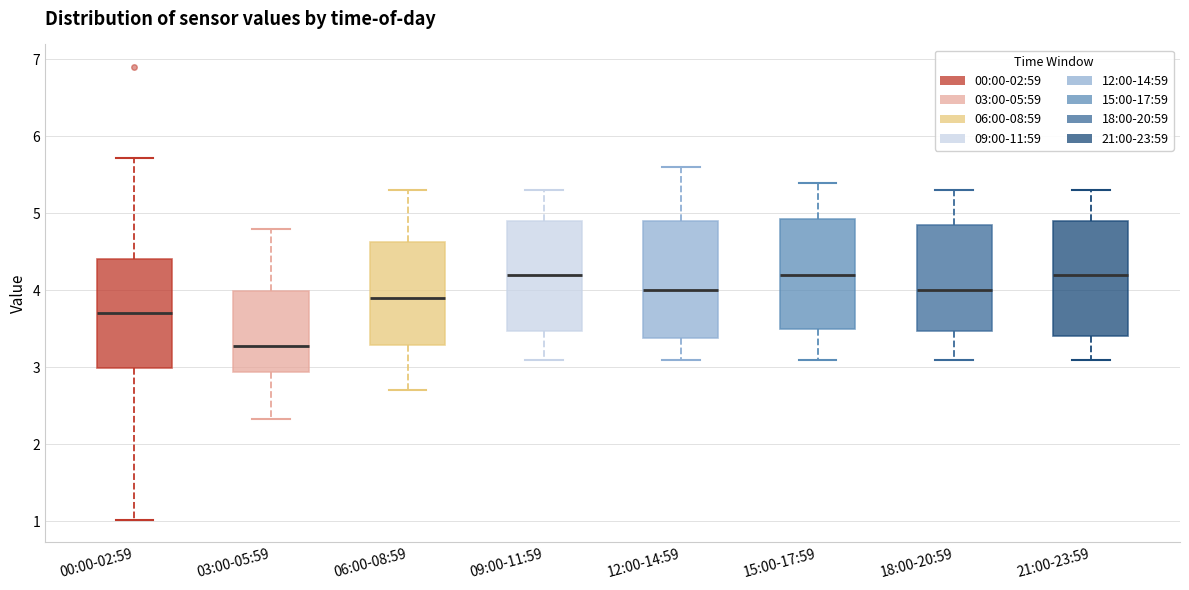

Which box has the lowest median line?

03:00-05:59